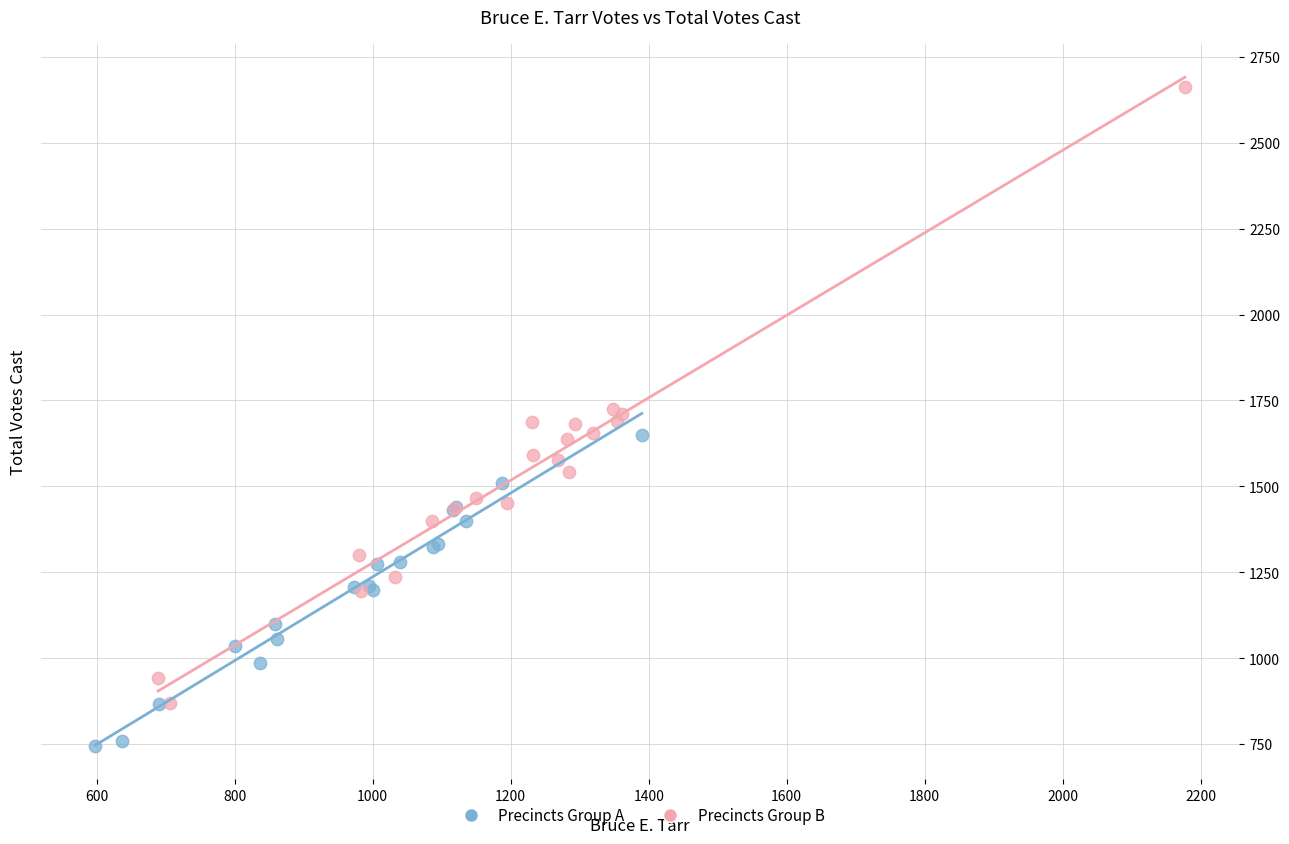

Which series contains the lowest Y value?

Precincts Group A